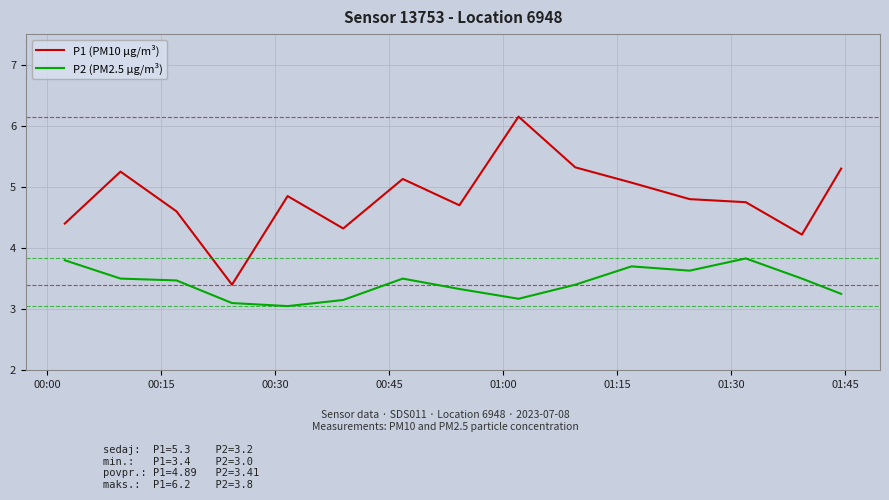

True or false: P1 (PM10 µg/m³) and P2 (PM2.5 µg/m³) cross at least once.

False